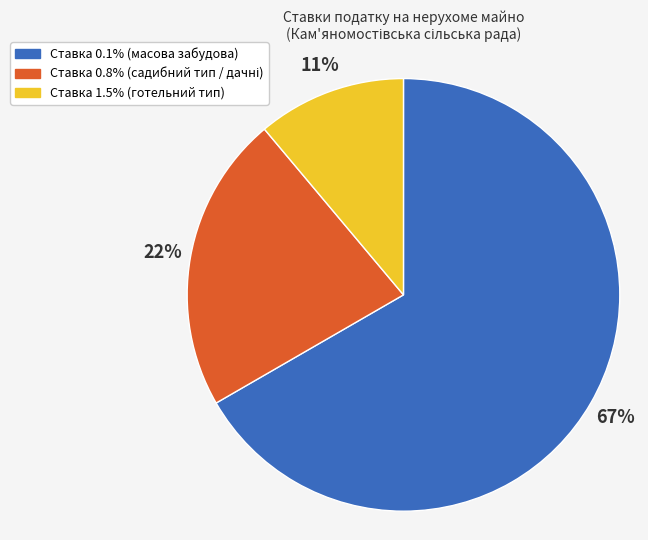

Is there a majority slice in this chart?

Yes